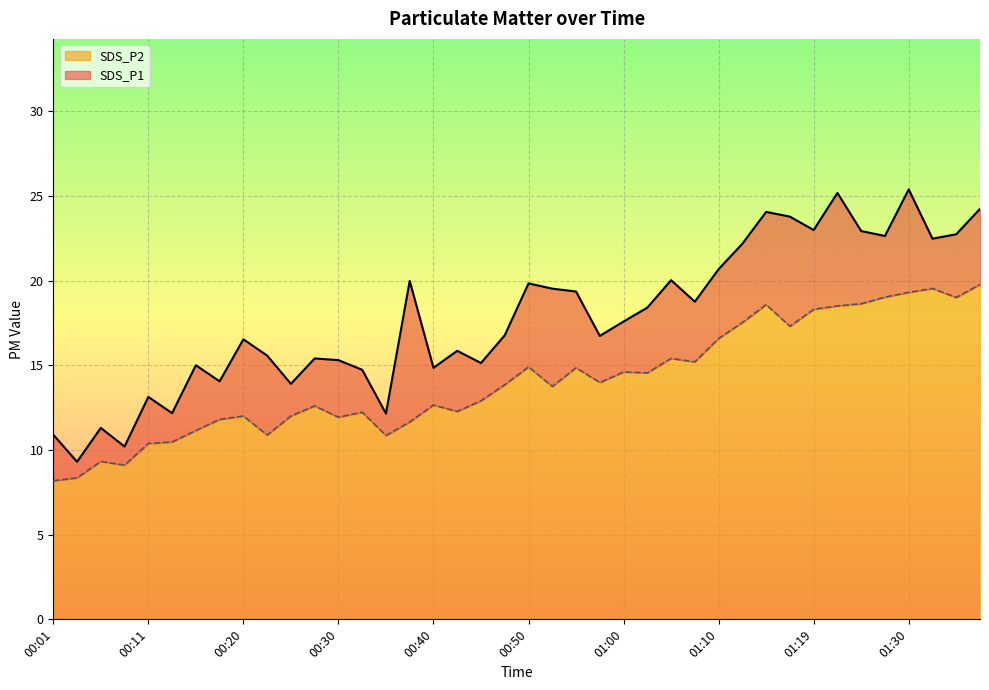

True or false: SDS_P2 has a value of 16.9 at 00:20.

False